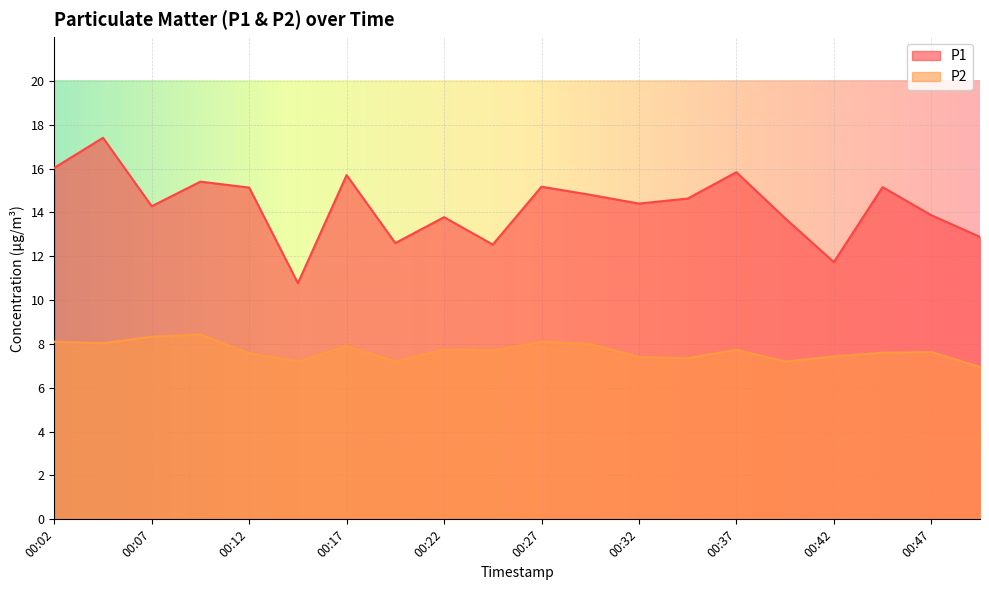

The value of P1 at 00:39 is 19.1. True or false?

False